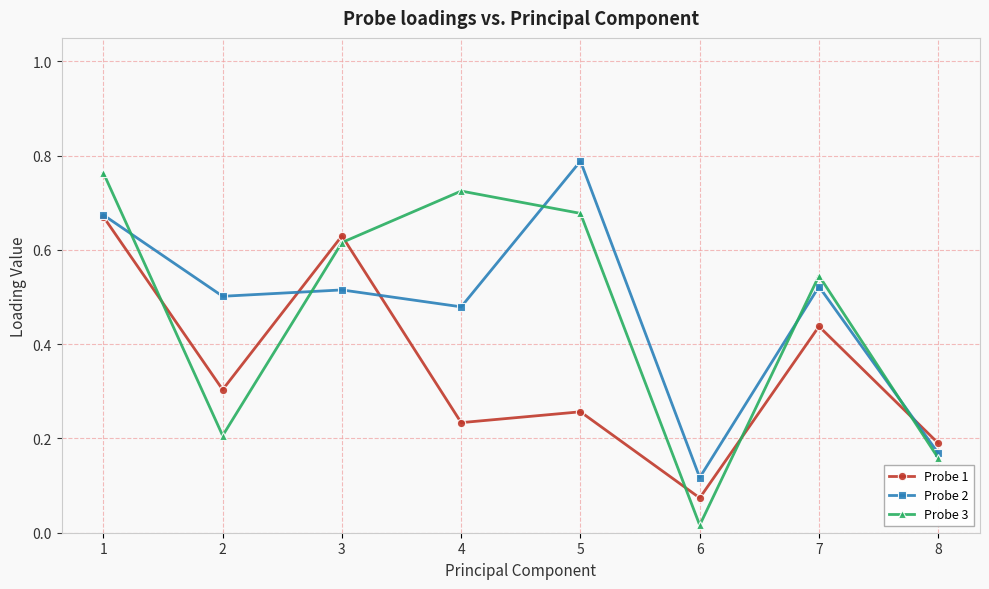

At how many categories does at least one series exceed 0?

8